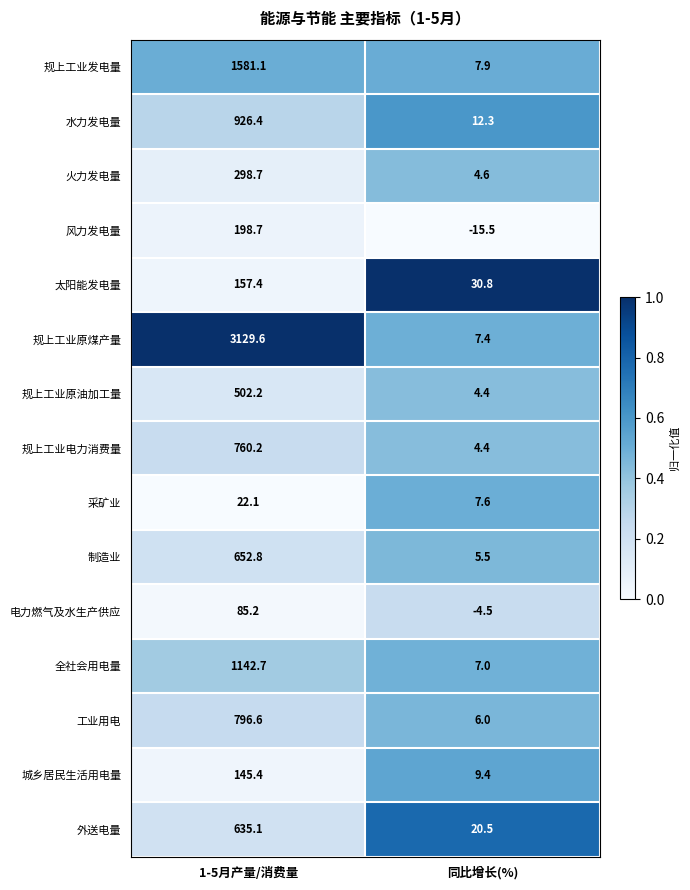

What is the difference between the maximum and minimum values in the 全社会用电量 series?

1135.7